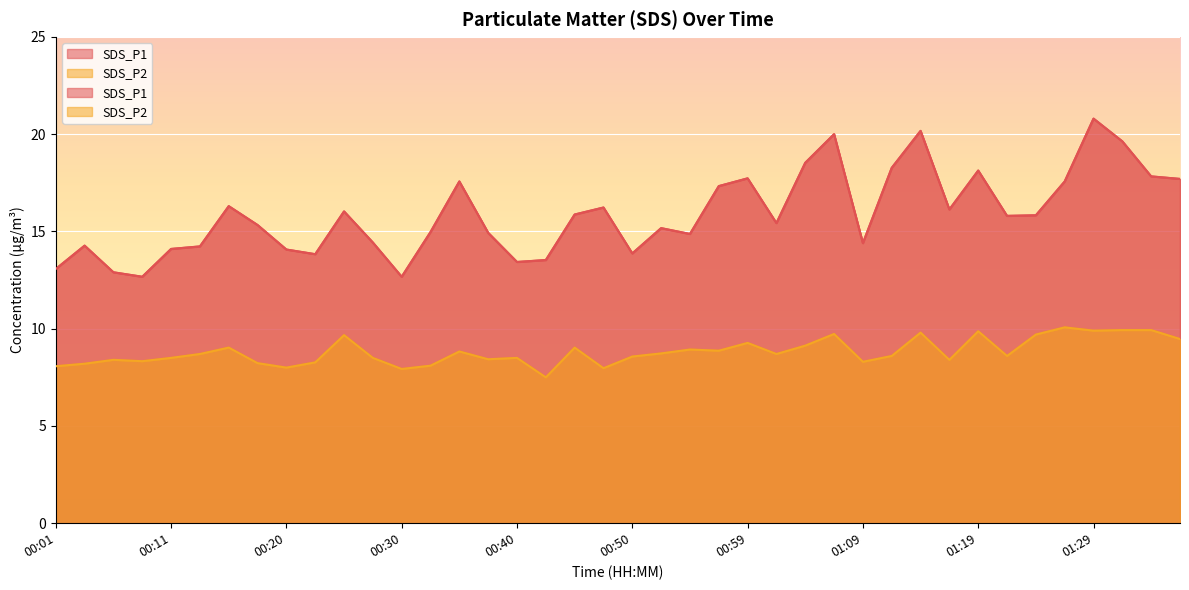

What is the highest value of the SDS_P2 series?

10.1